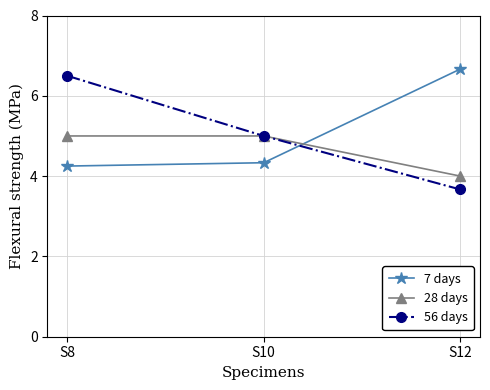

What is the approximate value of 7 days at S12?

6.7